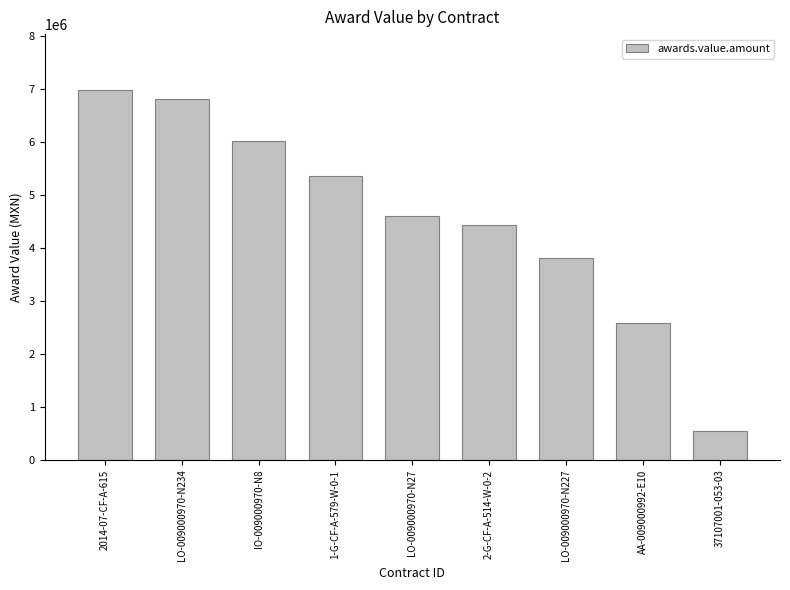

Reading right to left, transcribe all the data shown in this chart.

37107001-053-03=539130.4	AA-009000992-E10=2586206.9	LO-009000970-N227=3821752.4	2-G-CF-A-514-W-0-2=4433232.7	LO-009000970-N27=4614590.1	1-G-CF-A-579-W-0-1=5352924.5	IO-009000970-N8=6028056.9	LO-009000970-N234=6818132.9	2014-07-CF-A-615=6992546.0